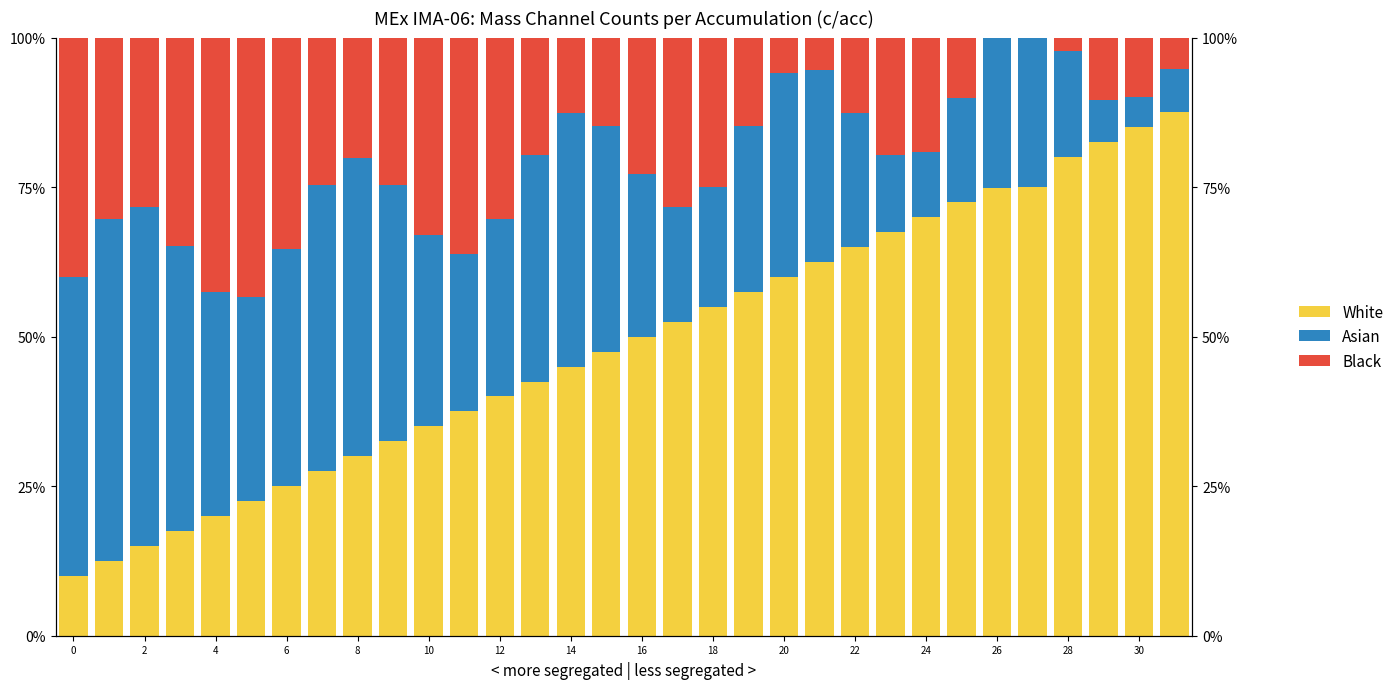

How many bars are there in each group?

3